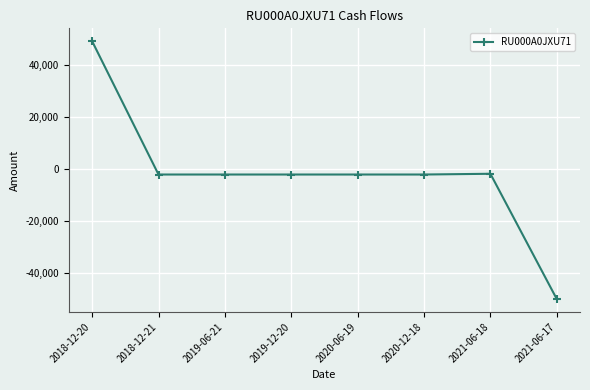

How many lines are shown in the chart?

1